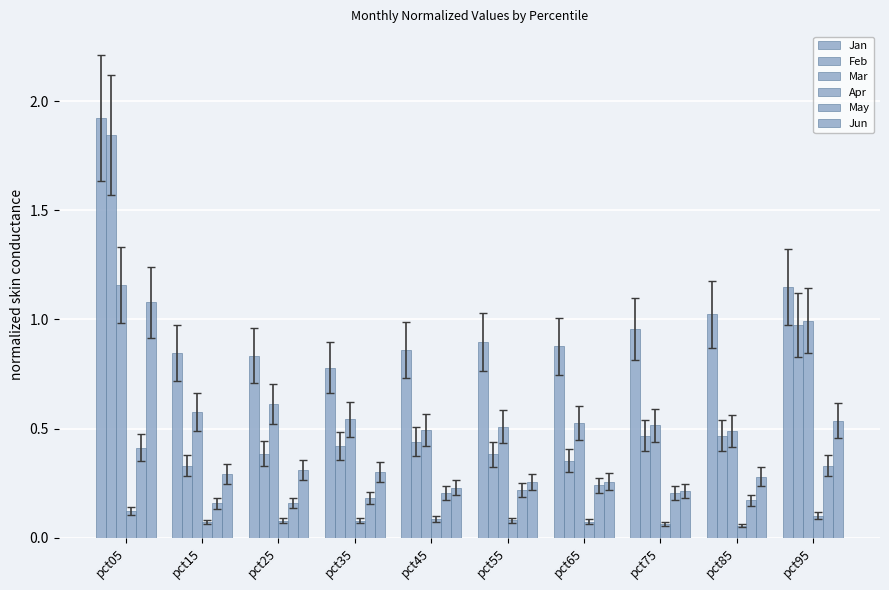

Which series has the largest total across all categories?

Jan